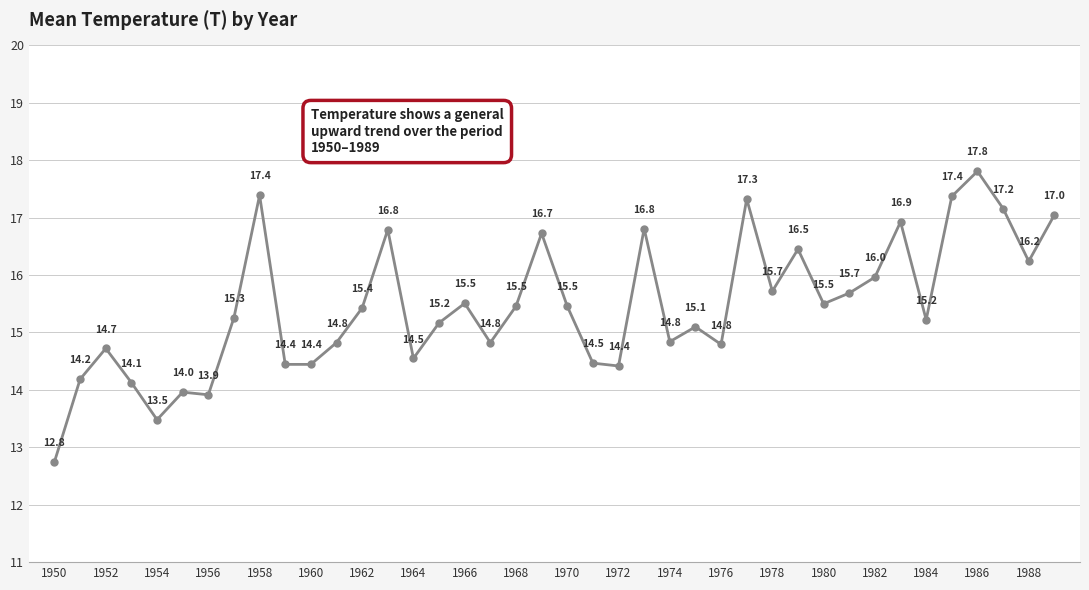

True or false: there are more than 1 points higher than both neighbors.

True